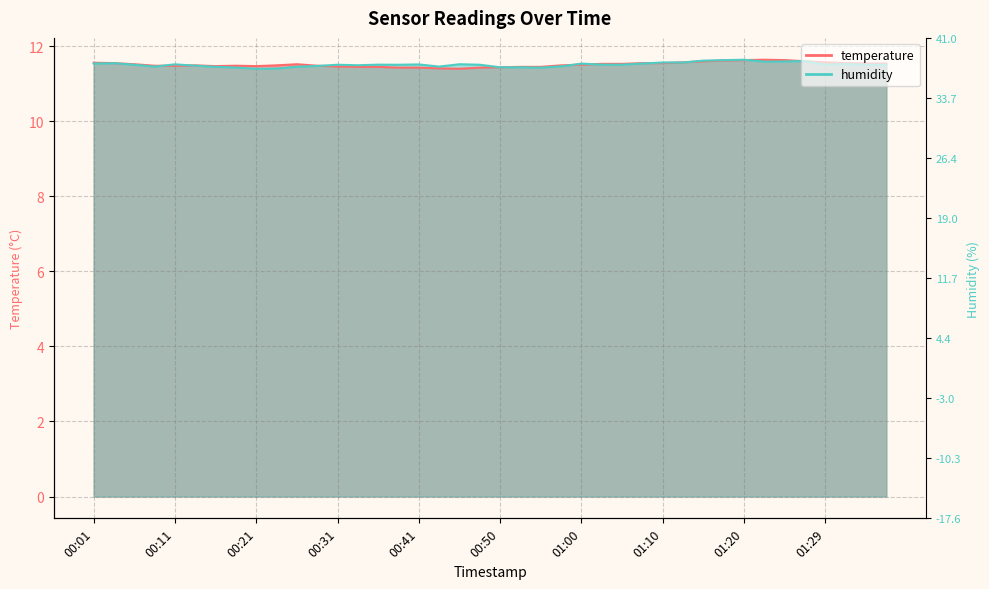

The humidity series shows 4.6 at 01:24. True or false?

False